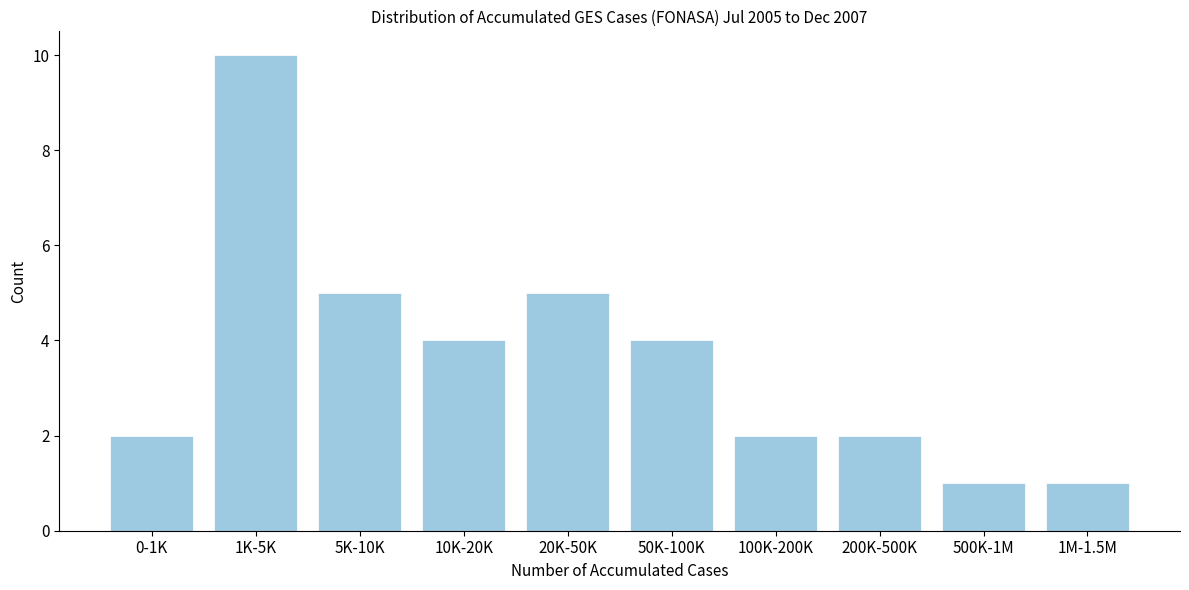

Reading left to right, transcribe all the data shown in this chart.

0-1K=2	1K-5K=10	5K-10K=5	10K-20K=4	20K-50K=5	50K-100K=4	100K-200K=2	200K-500K=2	500K-1M=1	1M-1.5M=1